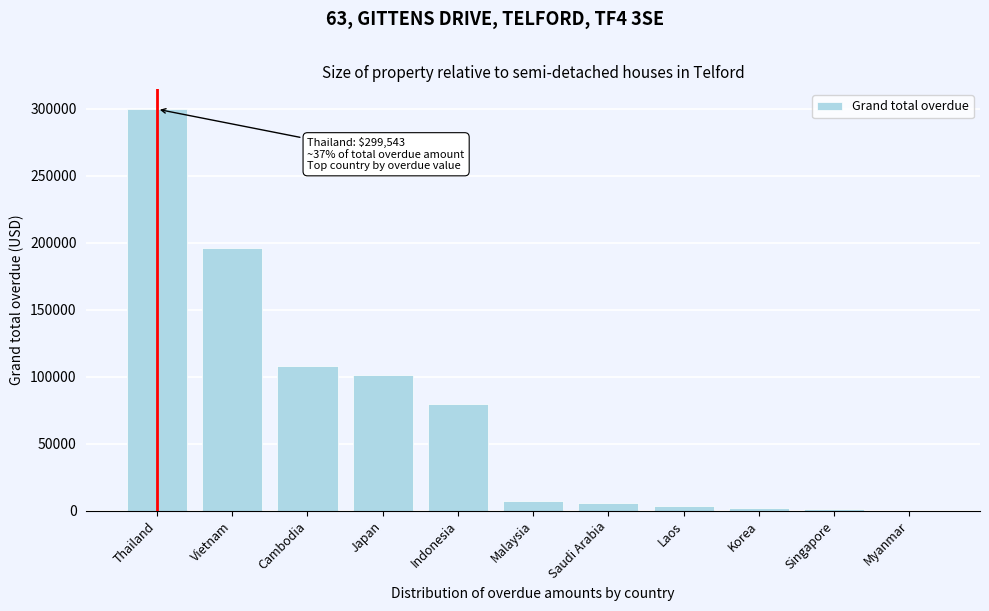

What is the sum of the values at Japan and Cambodia?

208782.1